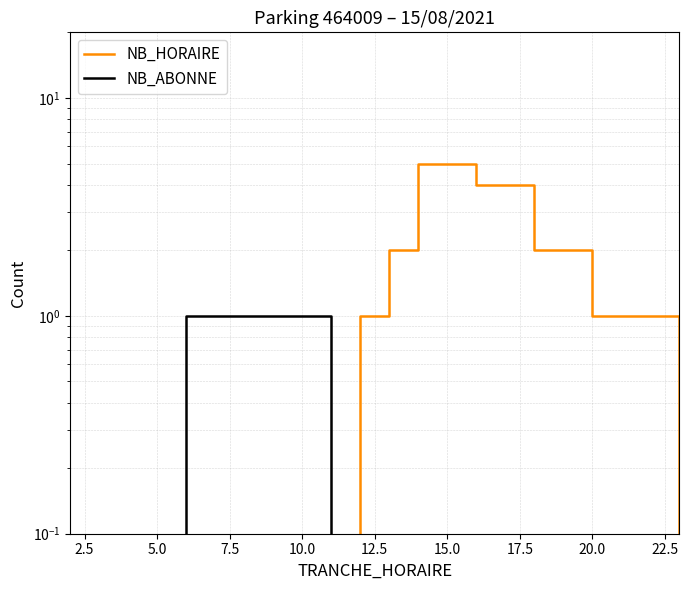

Rank the series by their maximum value, from lowest to highest.

NB_ABONNE, NB_HORAIRE